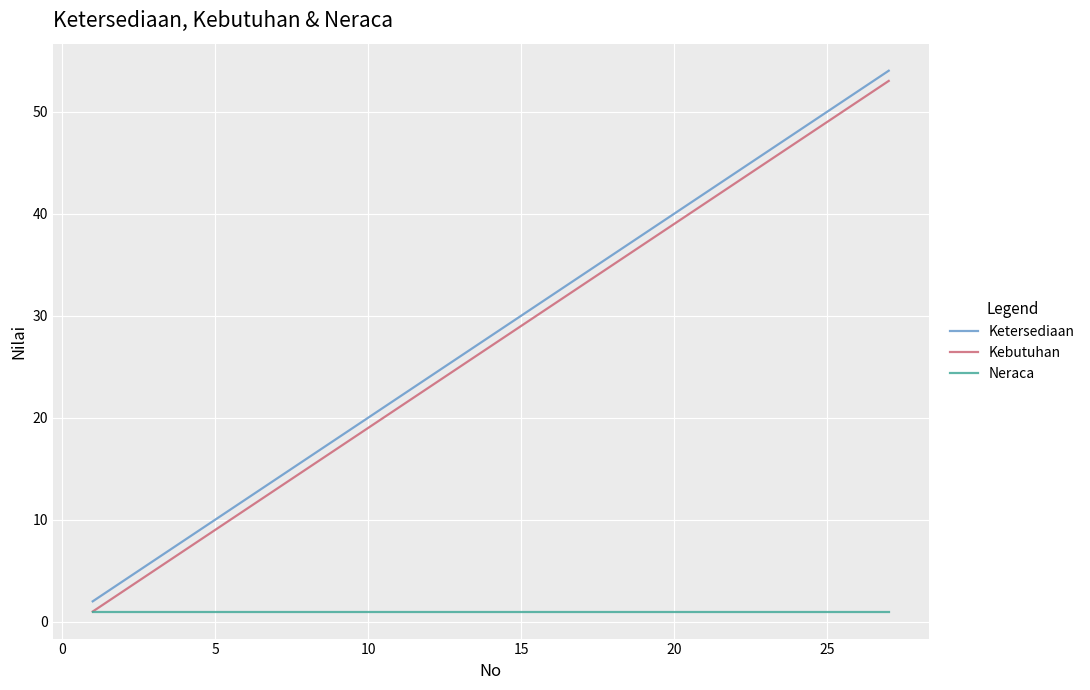

True or false: Kebutuhan and Ketersediaan cross at least once.

False